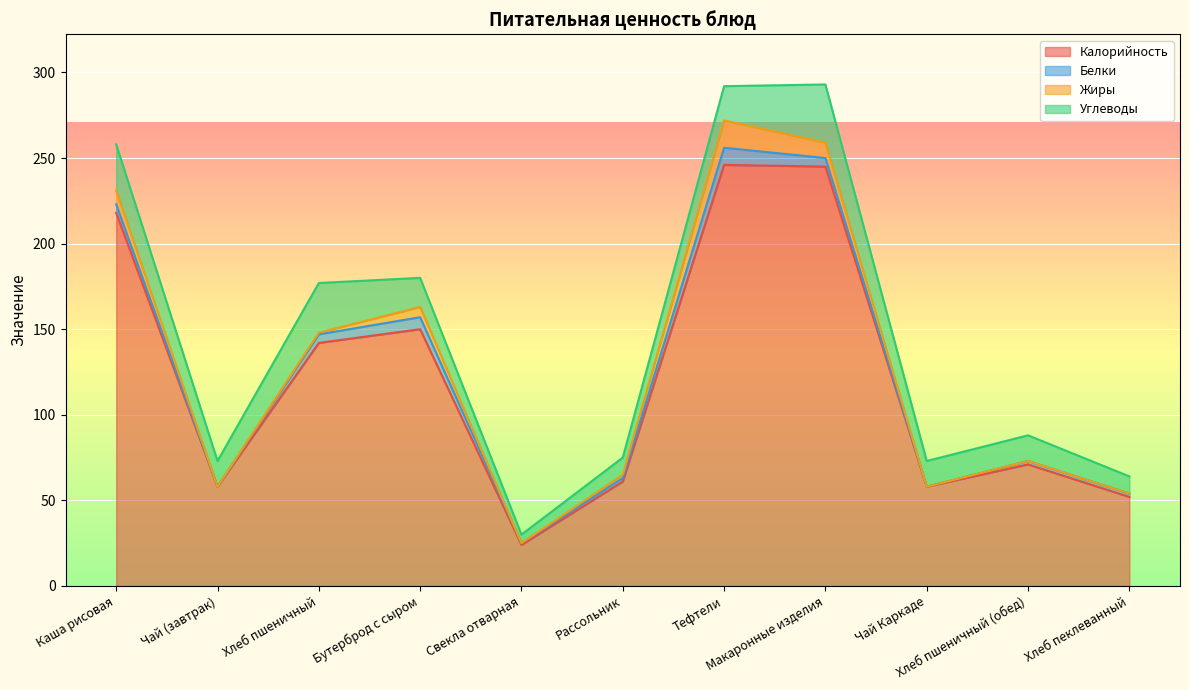

How many data points in Калорийность are less than 71?

5